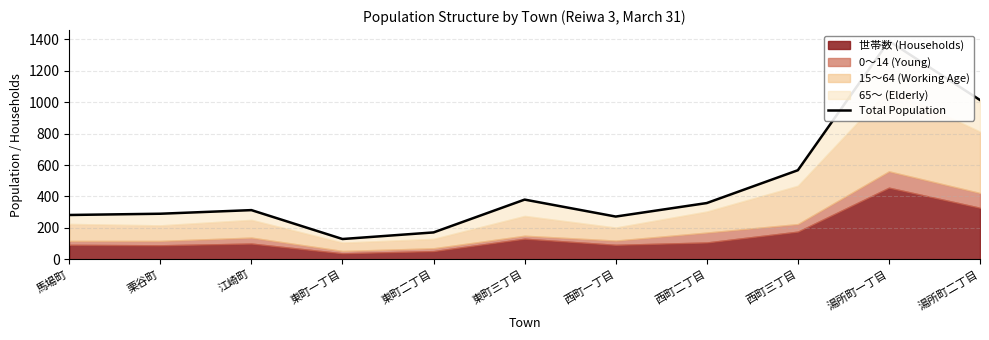

What is the minimum value shown in the chart?

129